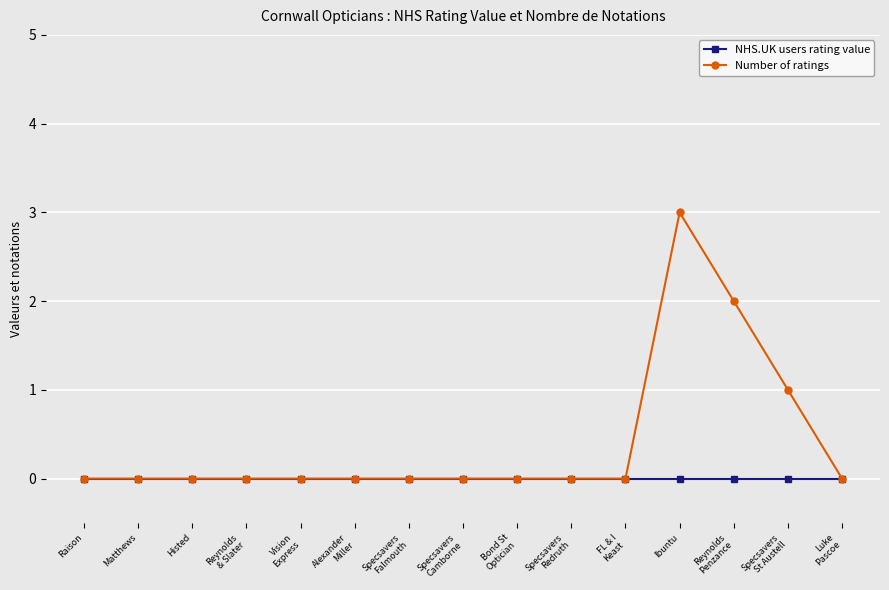

What is the label of the 12th point from the right?

Reynolds
& Slater